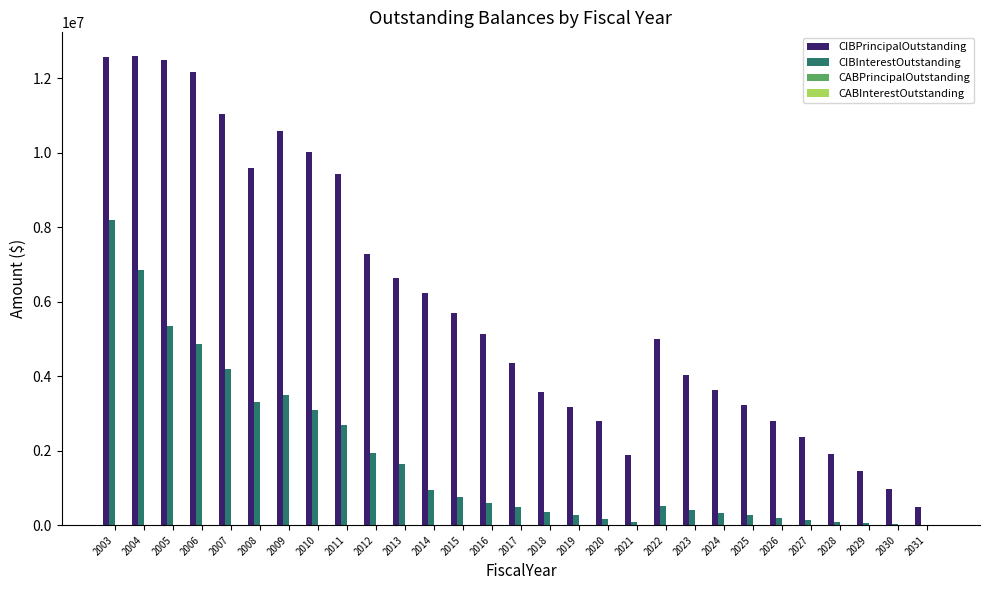

The value of CIBPrincipalOutstanding at 2023 is 4040000.0. True or false?

True